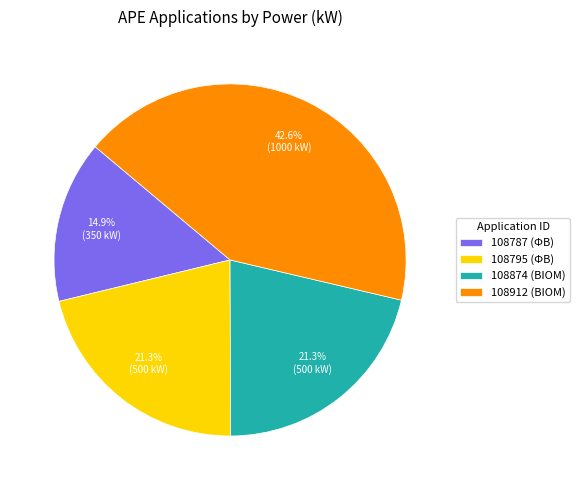

Which category has the biggest portion of the pie?

108912